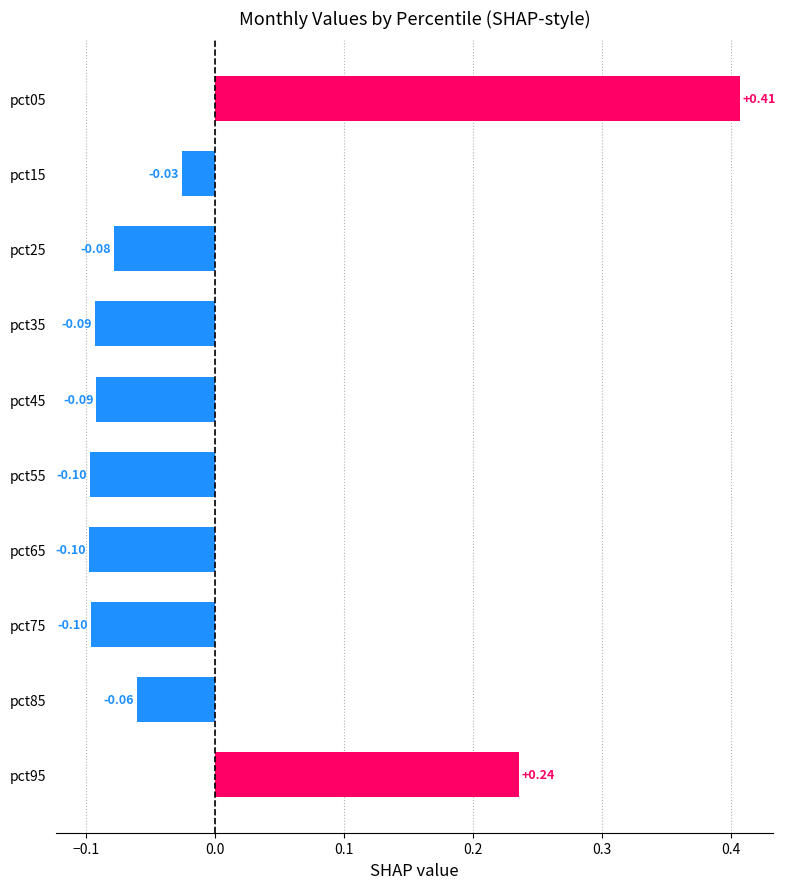

How many bars are there in total?

10